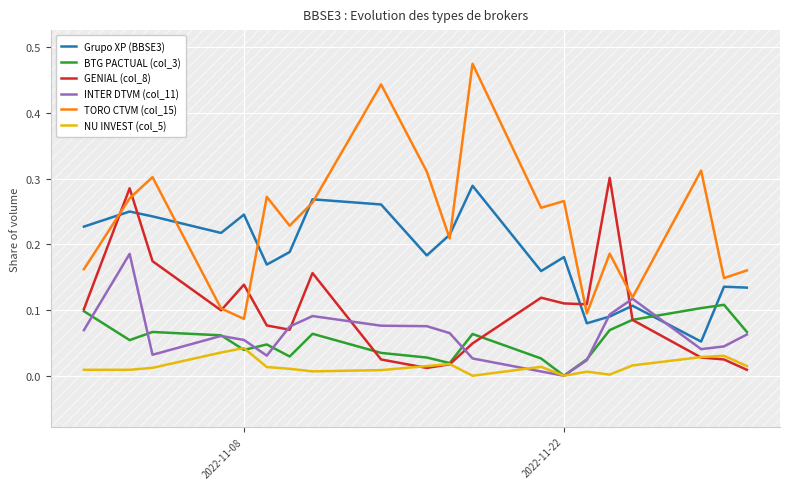

True or false: TORO CTVM (col_15) and NU INVEST (col_5) cross at least once.

False